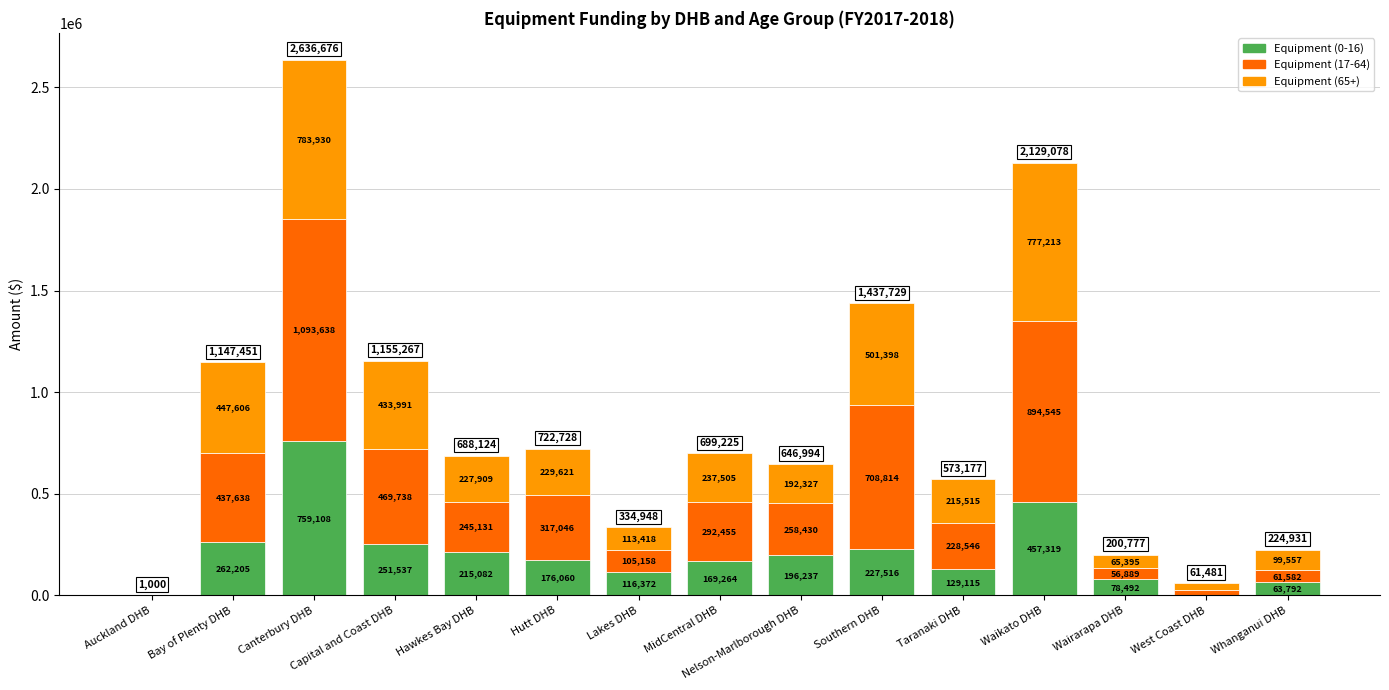

At which label does Equipment (0-16) reach its peak?

Canterbury DHB